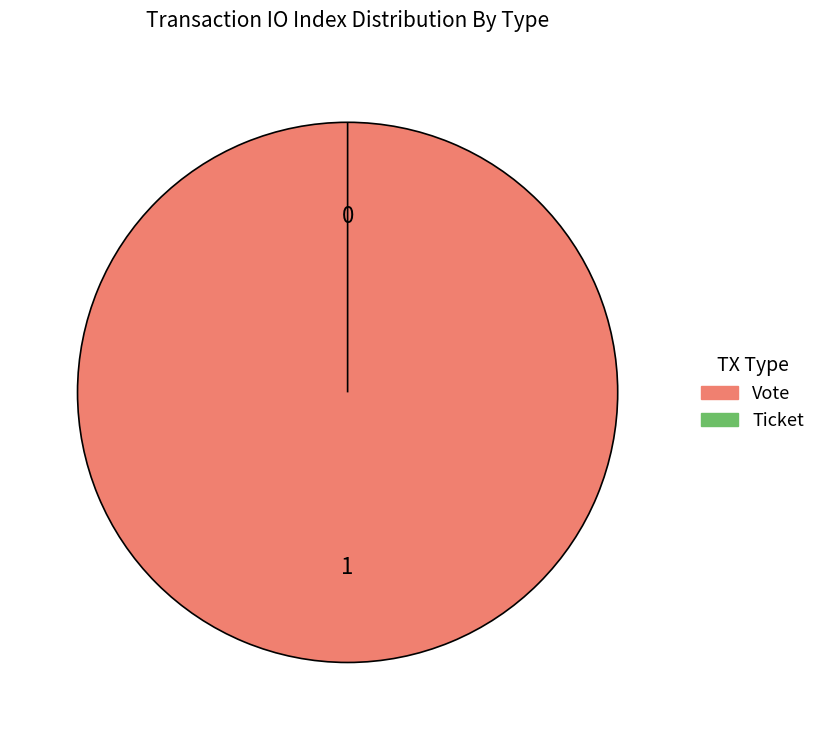

Between Vote and Ticket, which is larger?

Vote